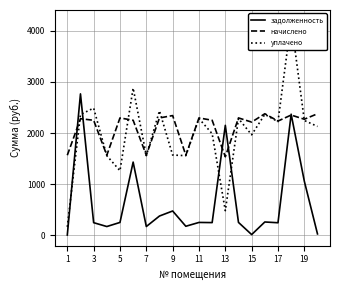

List the series in order of their peak value, highest first.

уплачено, задолженность, начислено